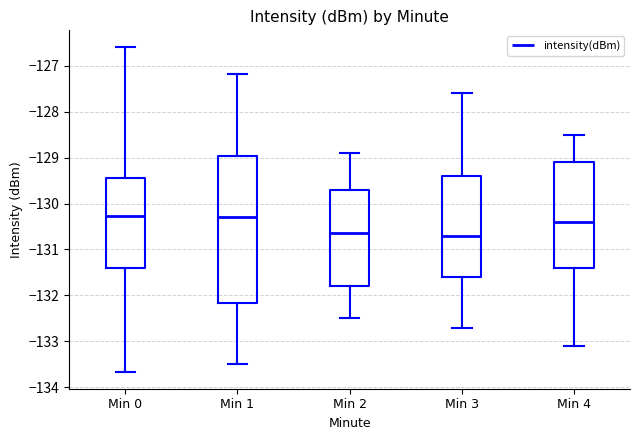

Comparing the boxes themselves (not the whiskers), which one is the tallest?

Min 1